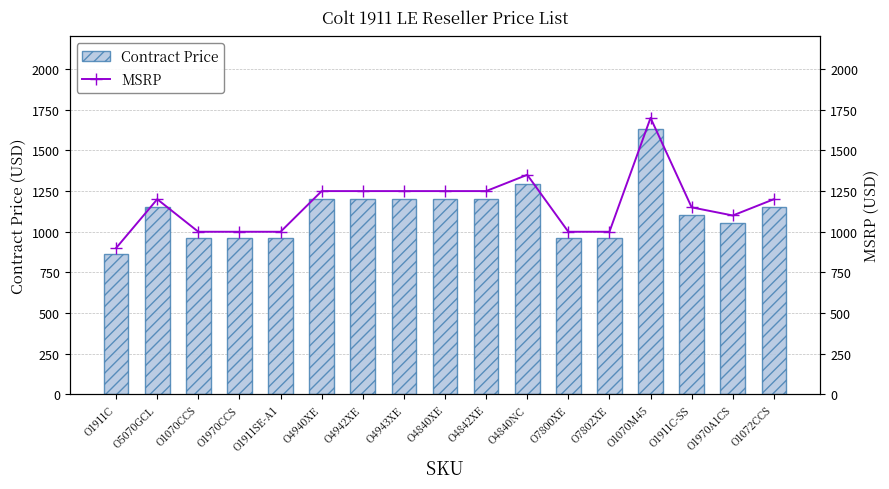

Read the Contract Price value at O1970CCS.

959.0